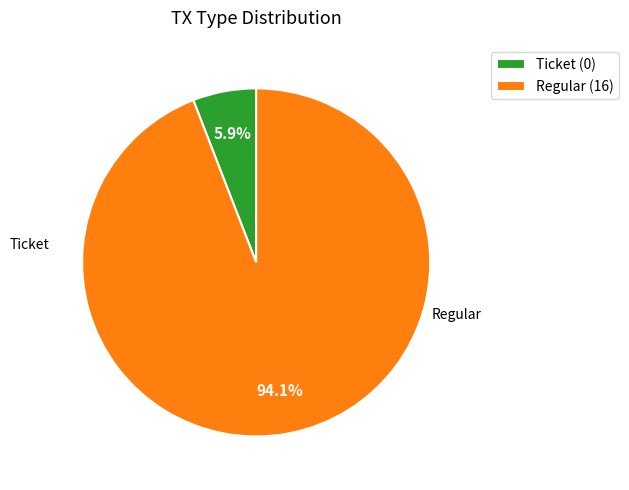

Is it true that Regular is 90% of the pie?

False